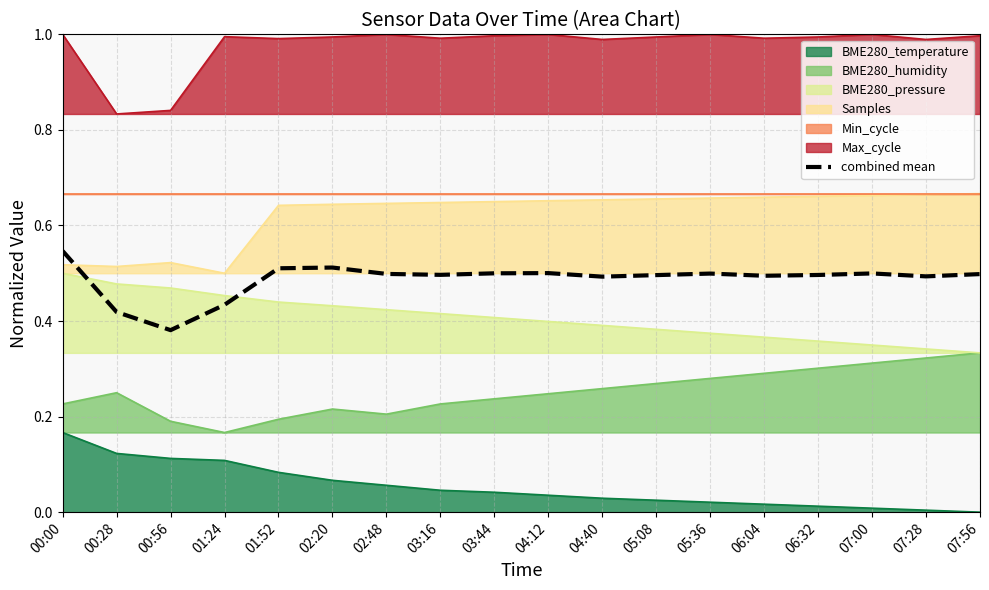

What is the label of the 7th point from the right?

05:08